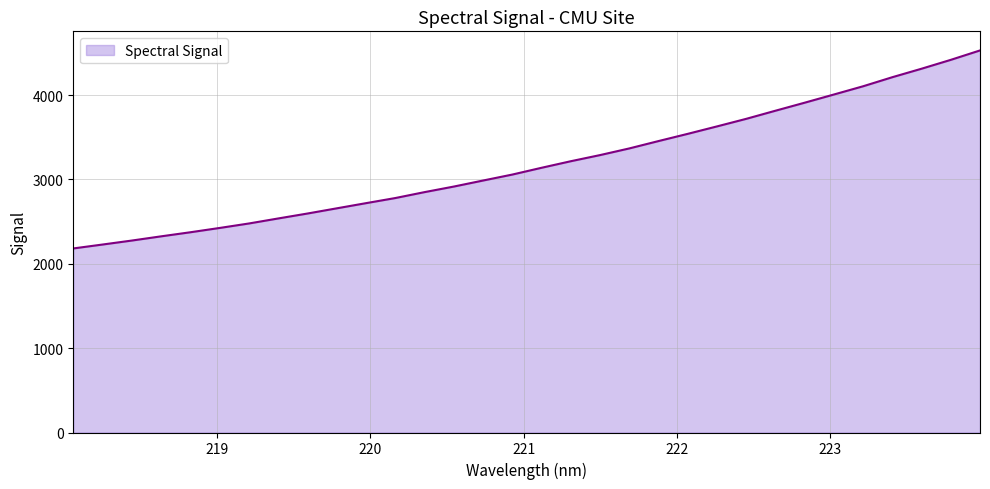

What is the maximum value shown in the chart?

4530.2